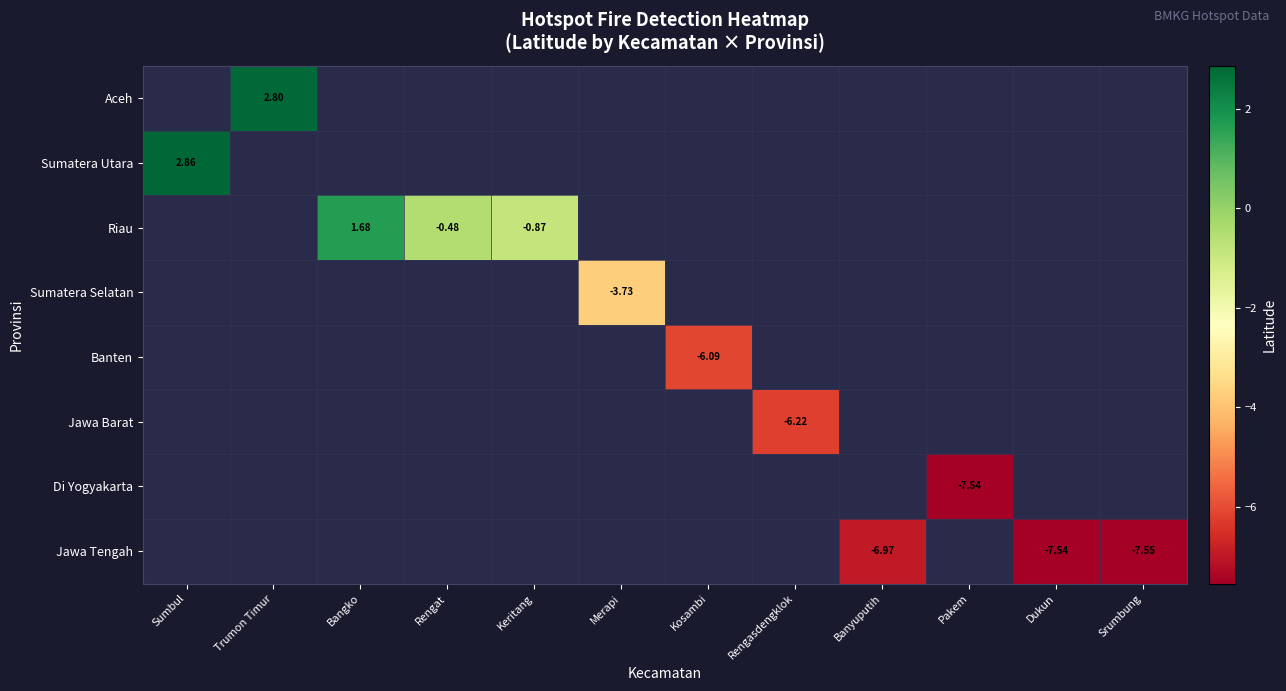

Which category has the highest value across all series?

Sumbul